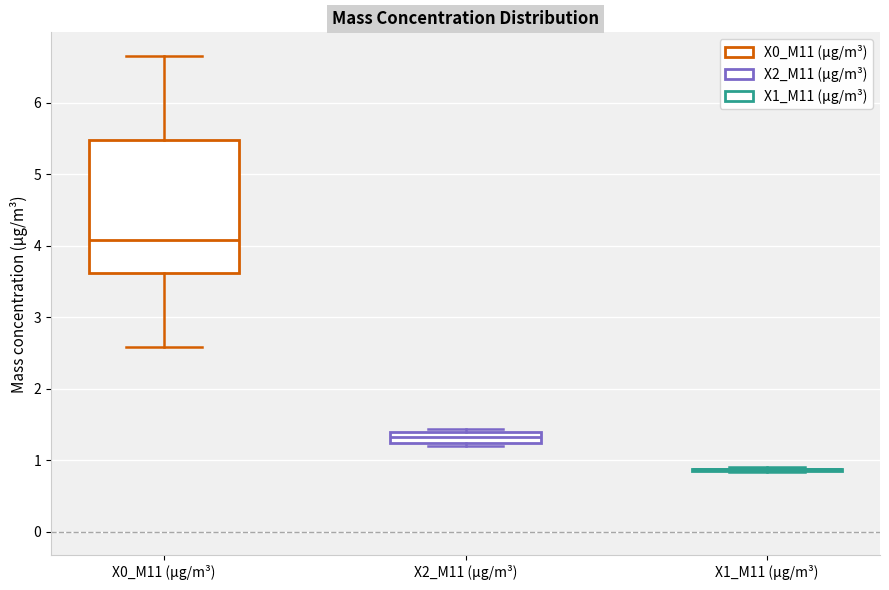

Where does the upper whisker of the box for X0_M11 (μg/m³) end on the y-axis? The values are not printed on the chart, so give them approximately, as read against the axis.

6.7